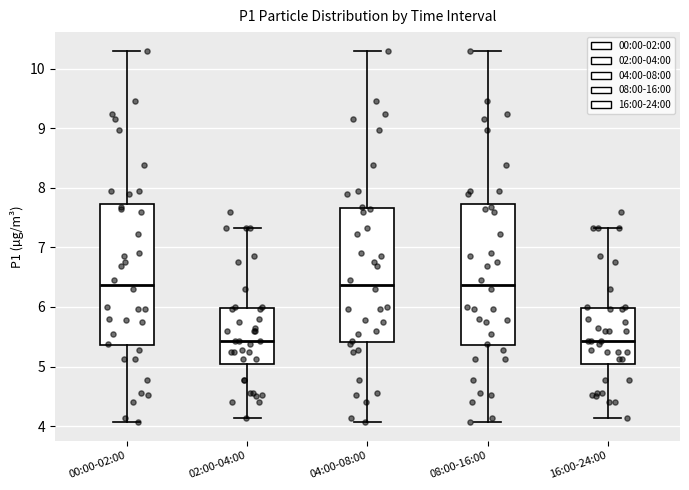

Where does the lower whisker of the box for 00:00-02:00 end on the y-axis? The values are not printed on the chart, so give them approximately, as read against the axis.

4.1